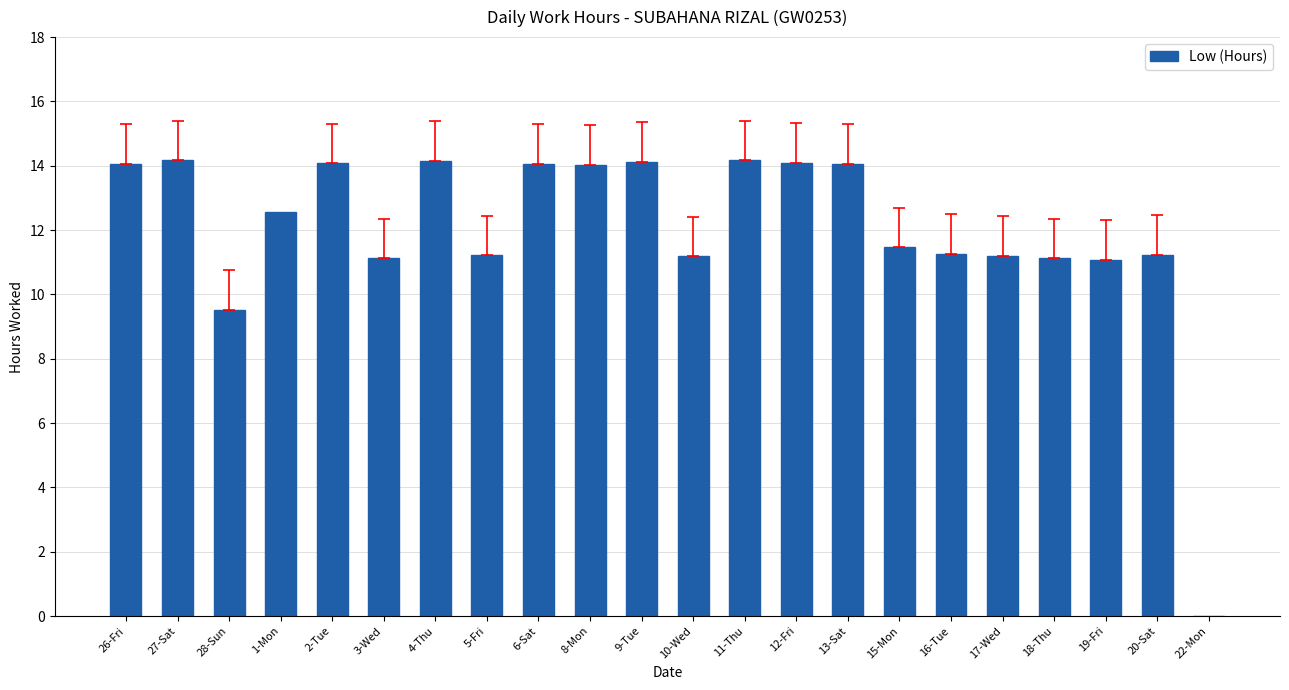

What is the ratio of the value at 12-Fri to the value at 6-Sat?

1.0